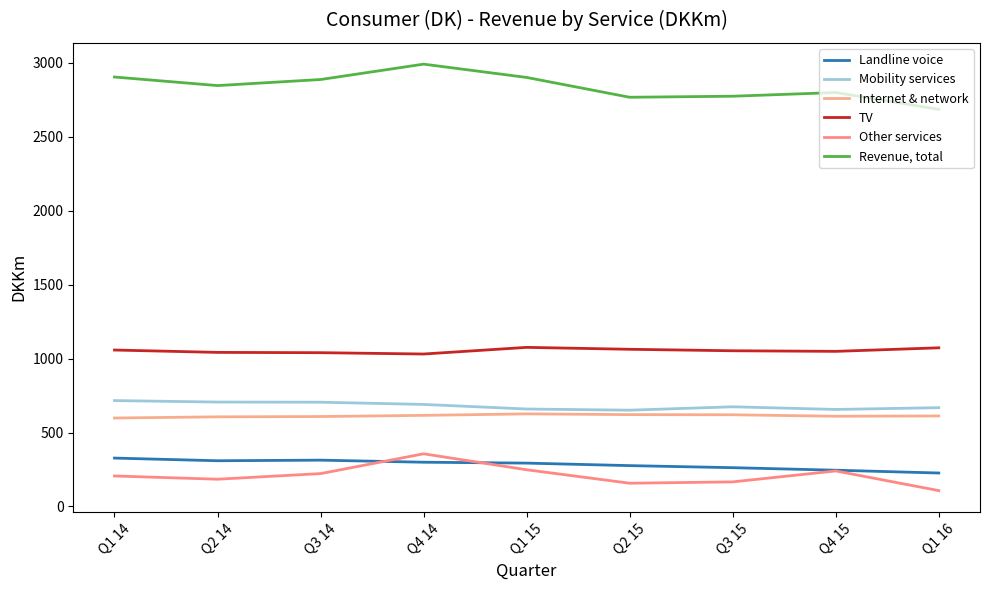

Reading right to left, list all the values displayed in this chart.

Landline voice: Q1 16=226	Q4 15=245	Q3 15=262	Q2 15=276	Q1 15=293	Q4 14=299	Q3 14=313	Q2 14=309	Q1 14=327
Mobility services: Q1 16=668	Q4 15=656	Q3 15=674	Q2 15=651	Q1 15=659	Q4 14=690	Q3 14=705	Q2 14=706	Q1 14=716
Internet & network: Q1 16=612	Q4 15=610	Q3 15=620	Q2 15=621	Q1 15=626	Q4 14=616	Q3 14=608	Q2 14=606	Q1 14=598
TV: Q1 16=1073	Q4 15=1049	Q3 15=1053	Q2 15=1063	Q1 15=1076	Q4 14=1031	Q3 14=1040	Q2 14=1042	Q1 14=1058
Other services: Q1 16=107	Q4 15=240	Q3 15=166	Q2 15=157	Q1 15=248	Q4 14=356	Q3 14=222	Q2 14=184	Q1 14=206
Revenue, total: Q1 16=2686	Q4 15=2800	Q3 15=2775	Q2 15=2768	Q1 15=2902	Q4 14=2992	Q3 14=2888	Q2 14=2847	Q1 14=2905